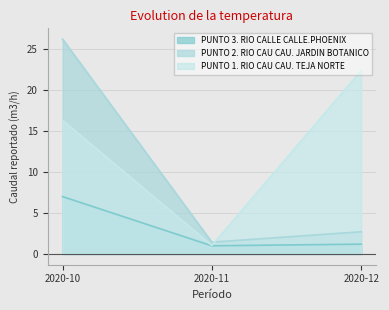

Is it true that PUNTO 3. RIO CALLE CALLE.PHOENIX equals 11.0 at 2020-10?

False